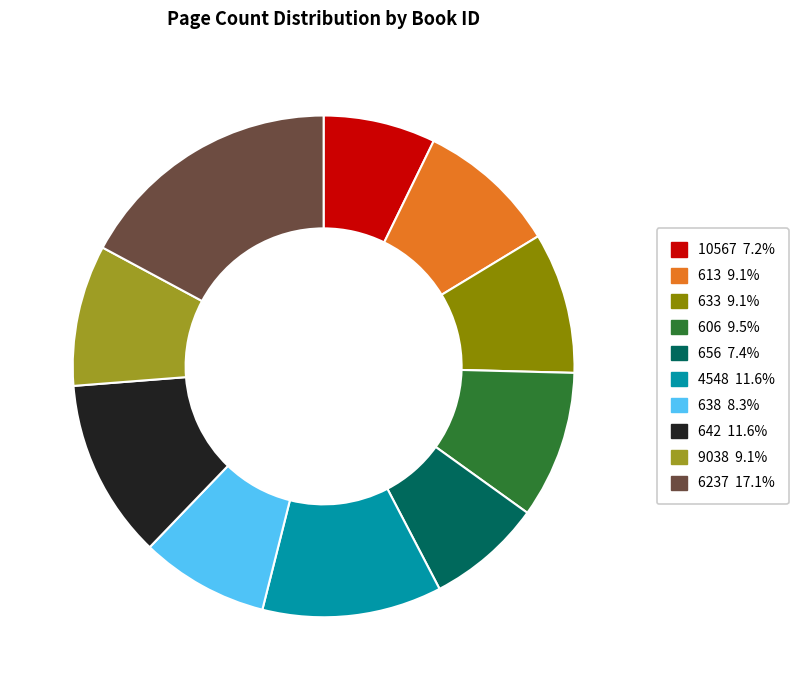

What is the largest slice in the pie chart?

6237